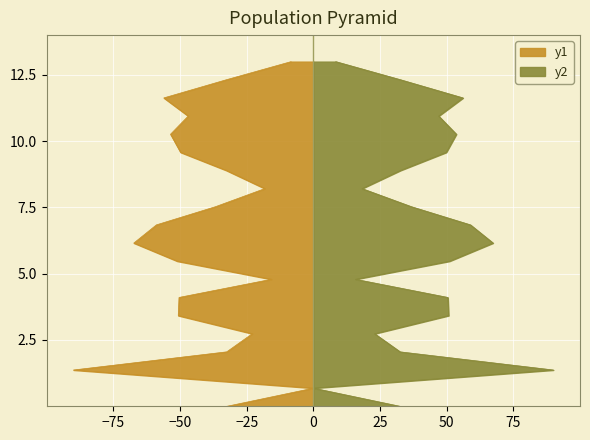

What is the value of the 9th point from the left?

5.5